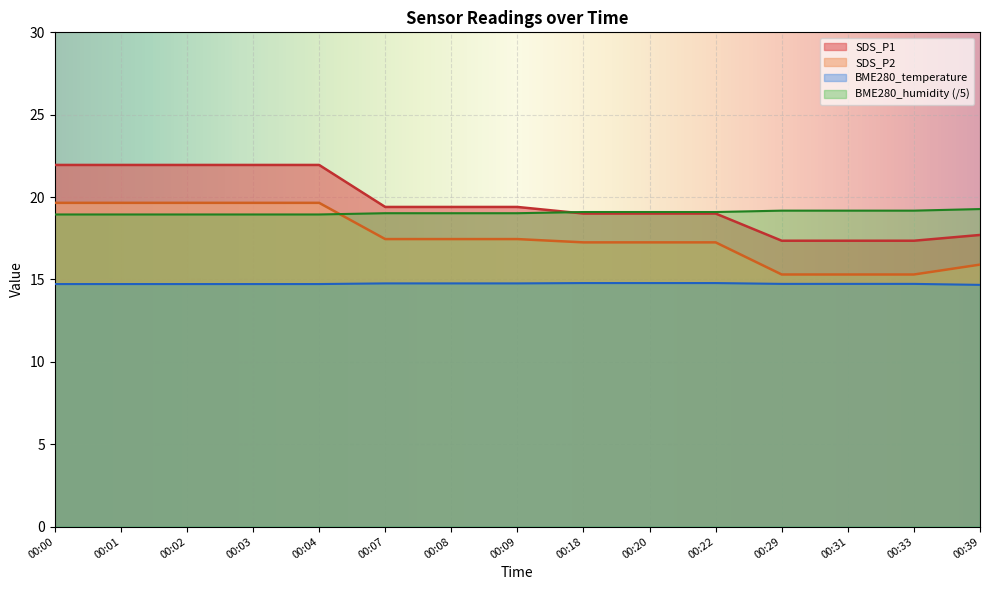

What value does the BME280_temperature series have at 00:33?

14.7